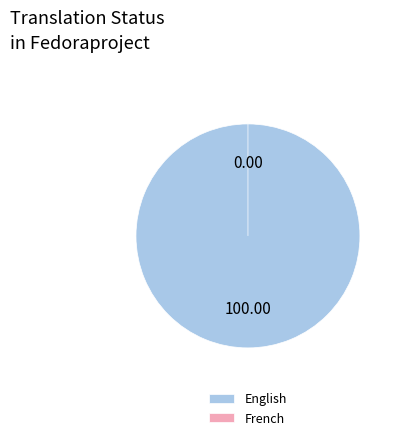

What is the total percentage of English and French?

100.0%